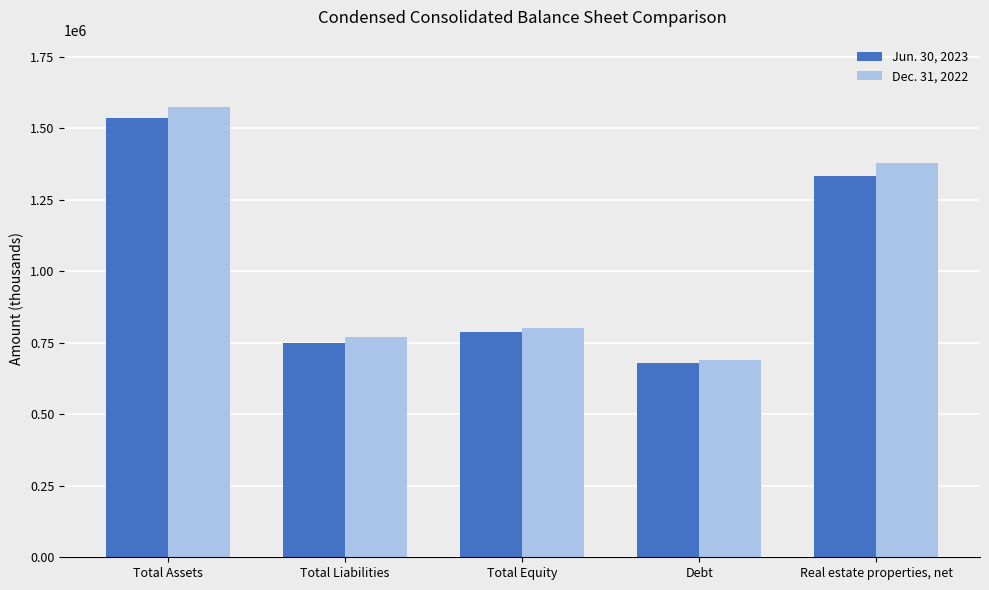

Which series changed the most between Total Equity and Debt?

Dec. 31, 2022